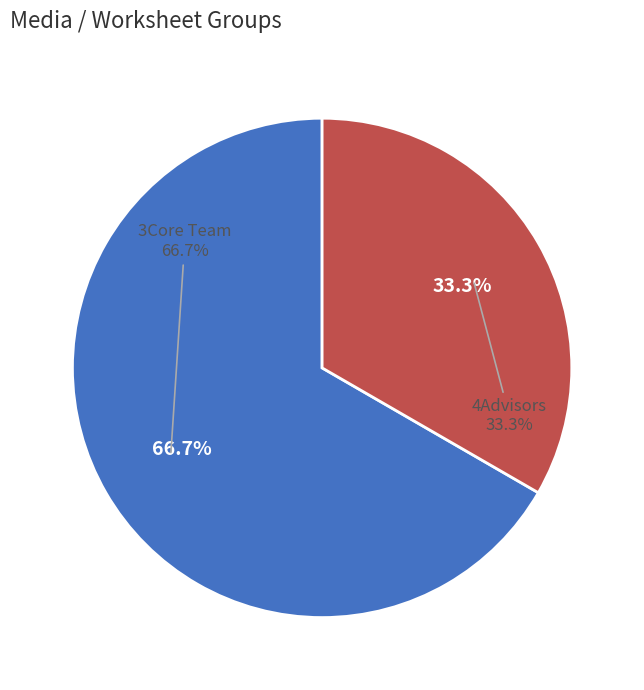

Is it true that 22 is 14% of the pie?

False